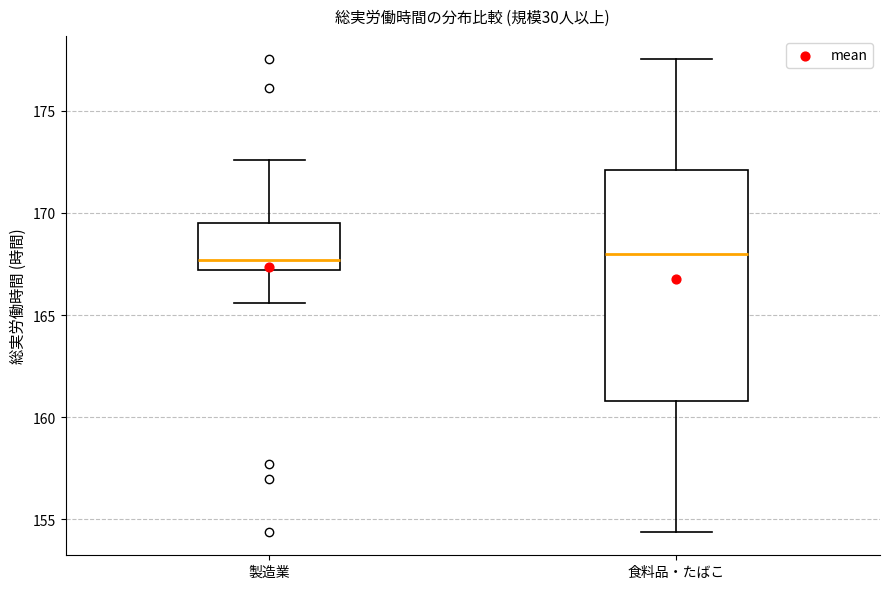

Reading left to right, read every box against the y-axis: the position of its median line, the range the box covers, and the ends of its whiskers. The values are not printed on the chart, so give them approximately, as read against the axis.

製造業: median 167.5, box 167.0 to 169.5, whiskers 165.5 to 172.5
食料品・たばこ: median 168.0, box 161.0 to 172.0, whiskers 154.5 to 177.5